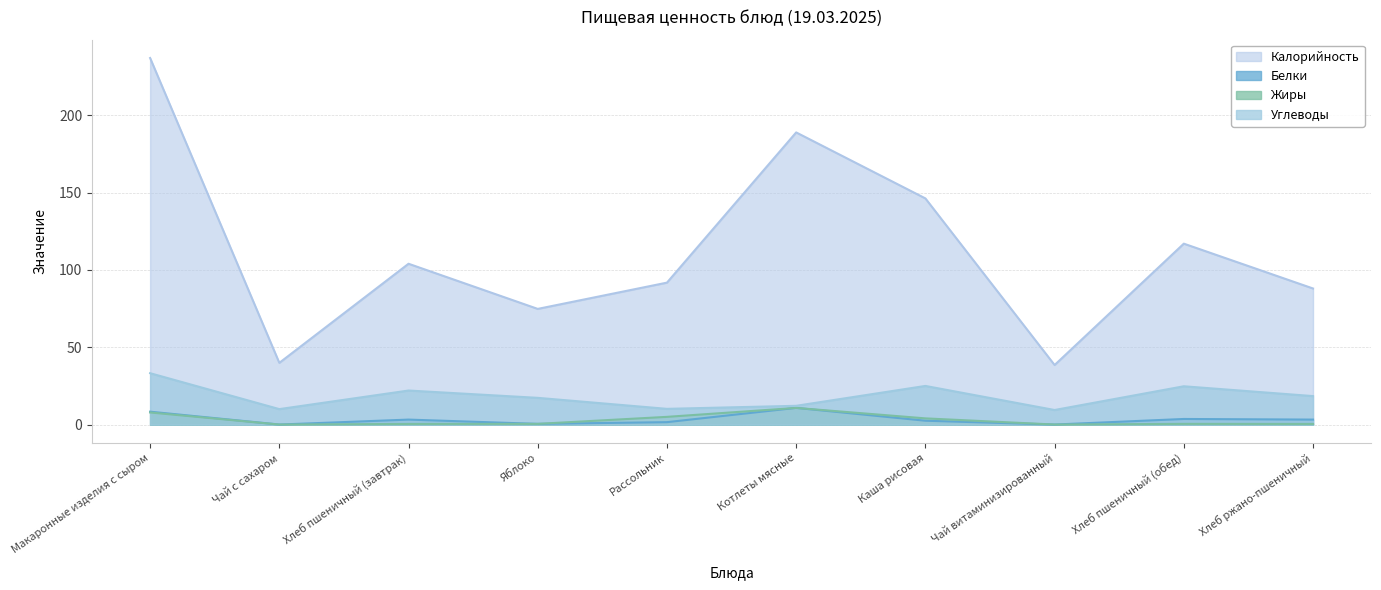

Does the chart display data point markers on the line(s)?

No